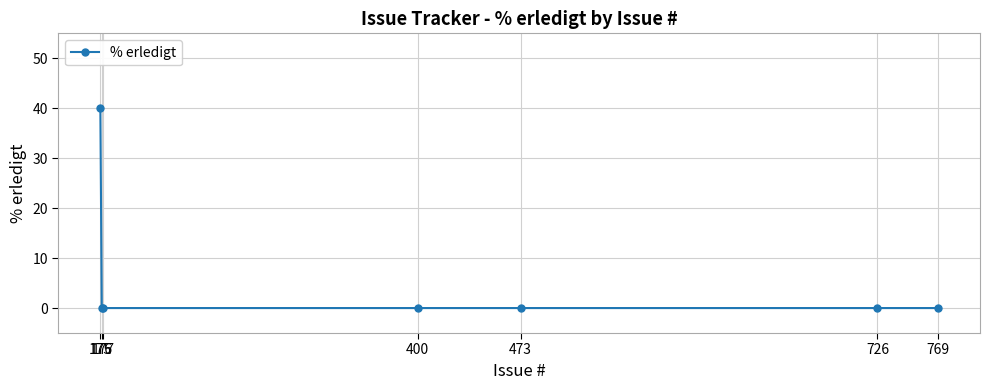

What is the difference between the maximum and minimum values?

40